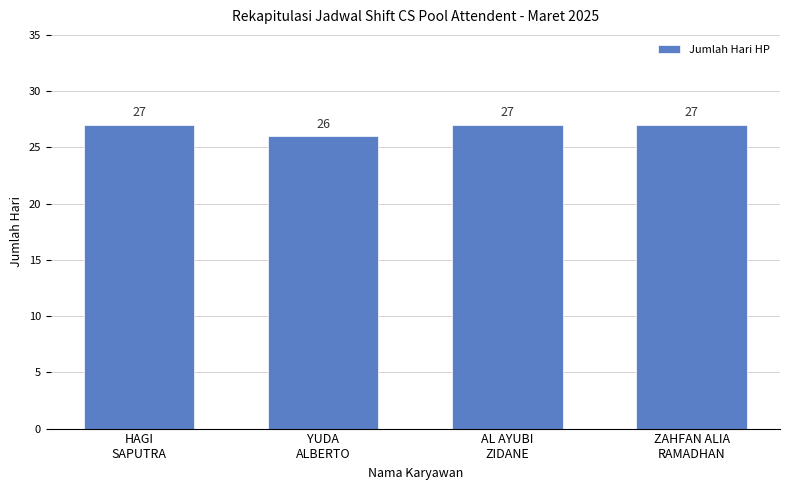

How many values are below 27?

1